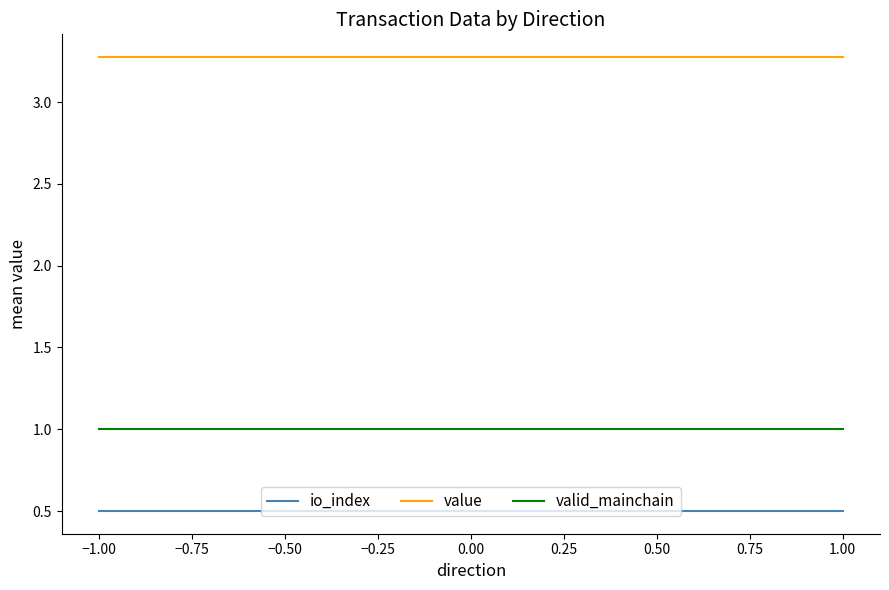

What is the average value of the valid_mainchain series?

1.0